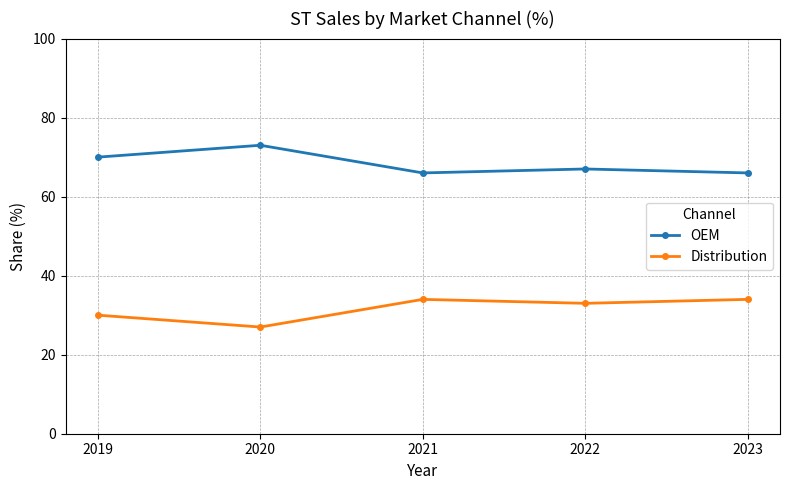

What is the spread (max minus min) of values at 2020?

46